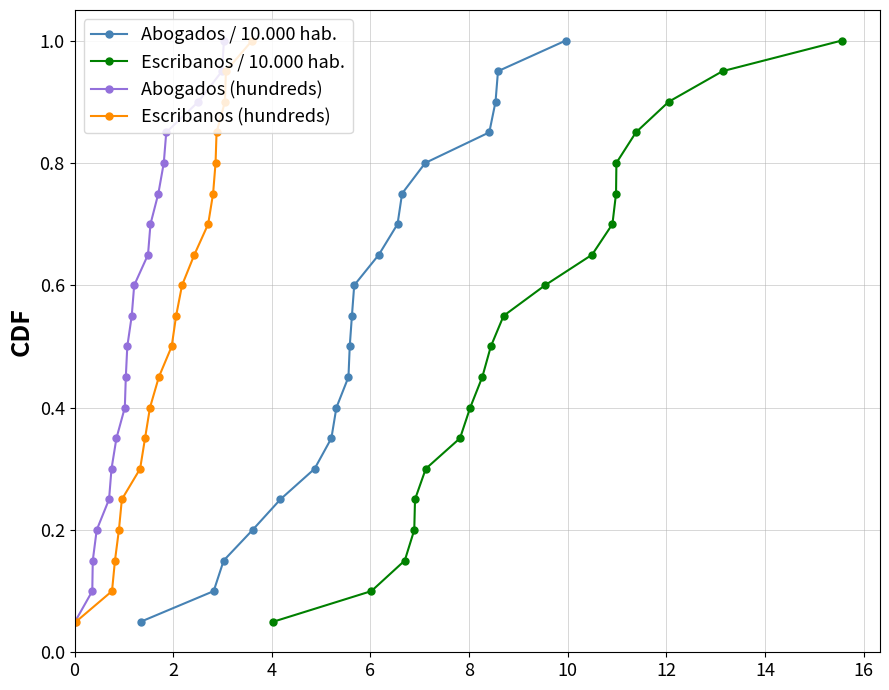

What is the difference between the maximum and minimum values in the Escribanos / 10.000 hab. series?

0.9